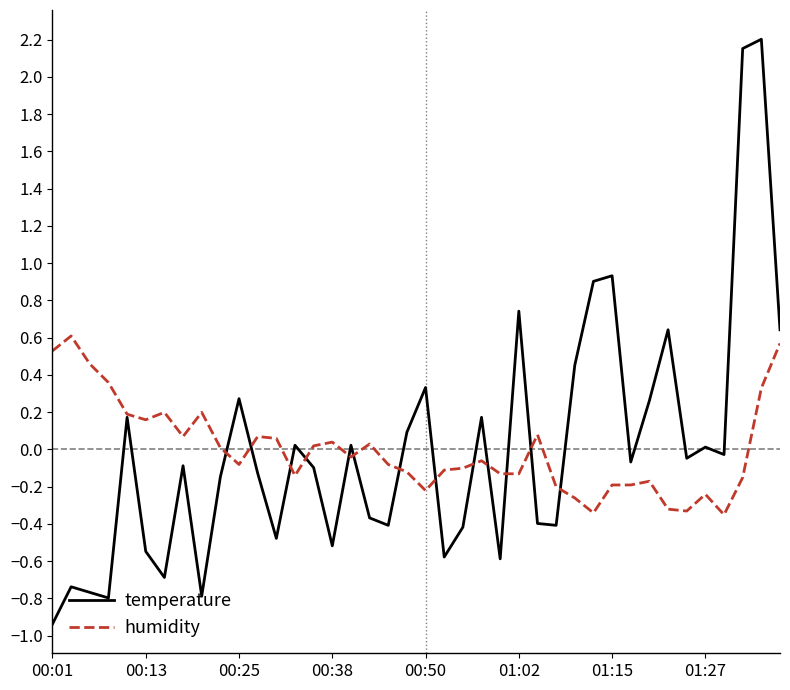

Which series has the largest range (max minus min)?

temperature